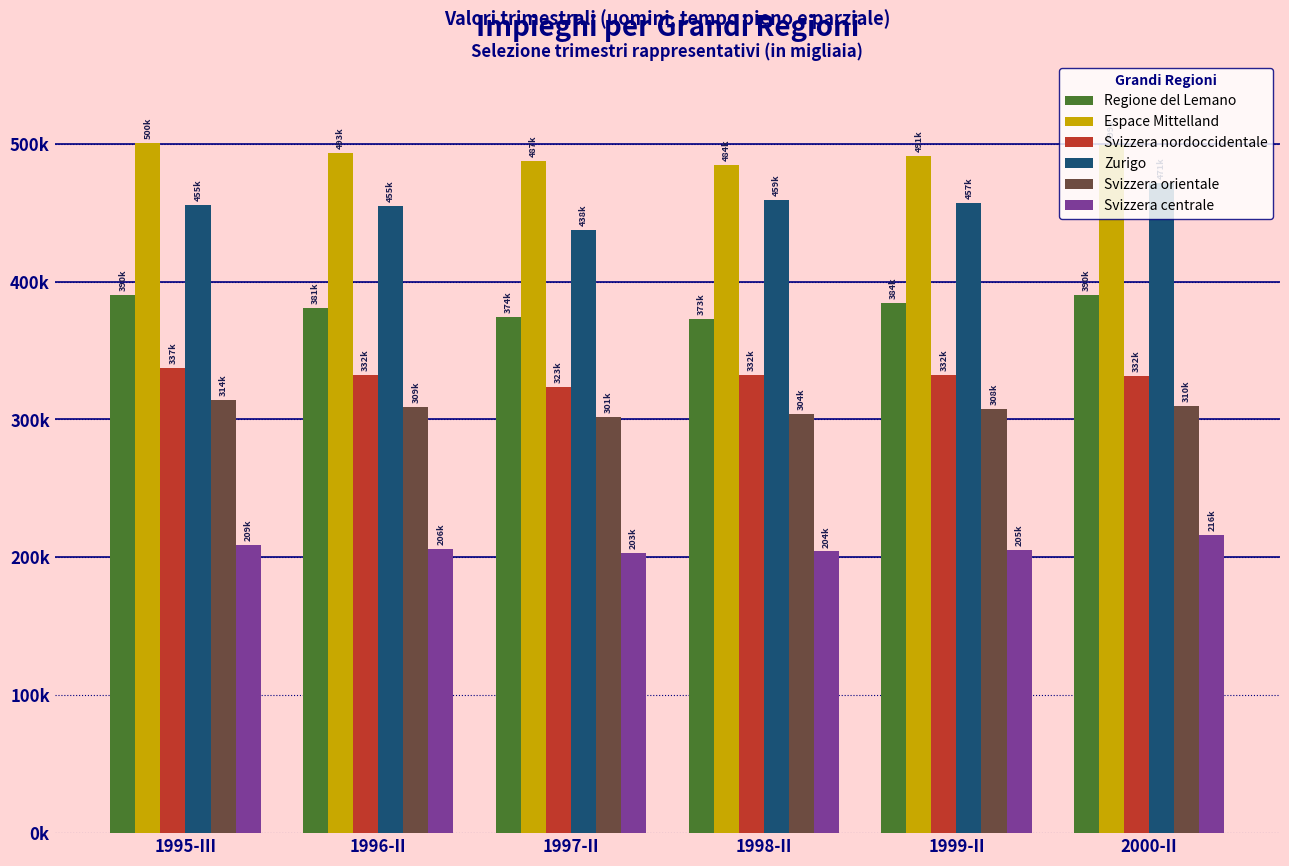

Is it true that Svizzera nordoccidentale equals 337421.3 at 1995-III?

True